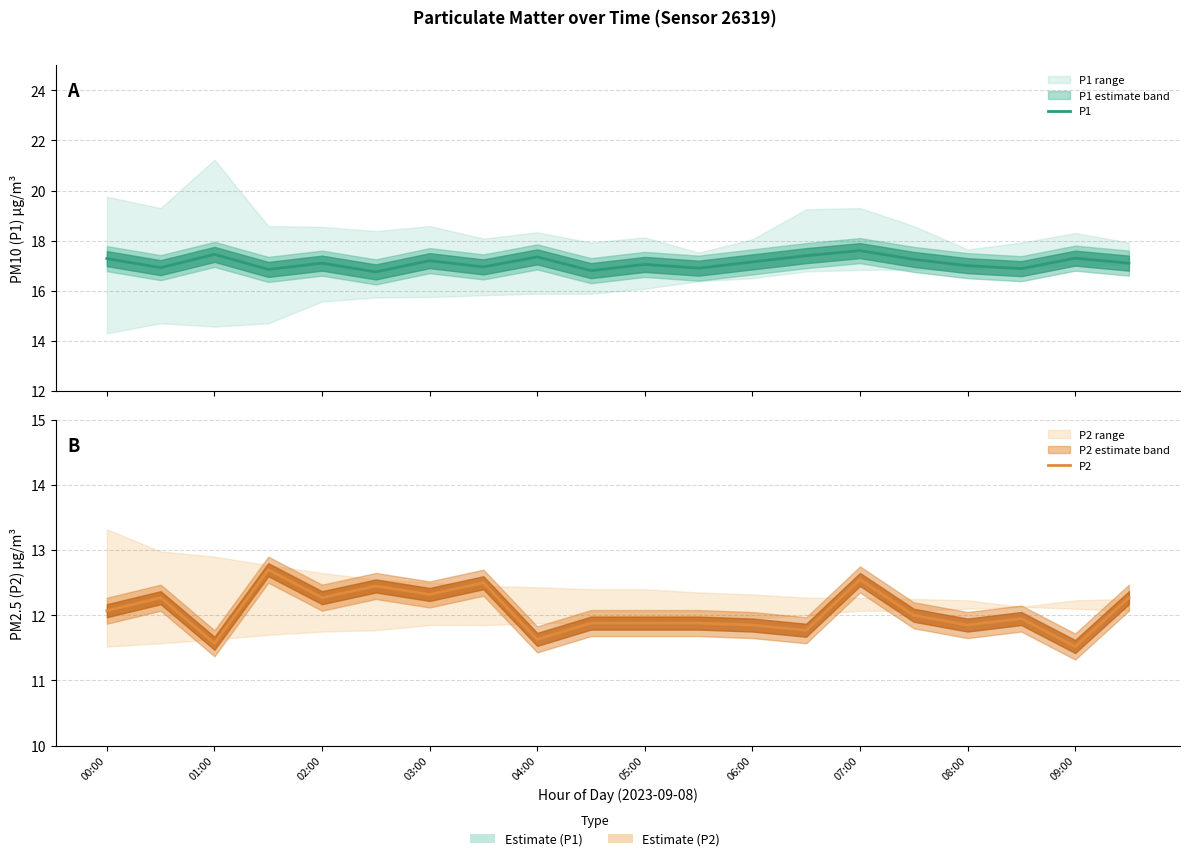

Reading right to left, transcribe all the data shown in this chart.

P1: 17.1	17.3	16.9	17.0	17.2	17.6	17.4	17.1	16.9	17.1	16.8	17.4	16.9	17.2	16.8	17.1	16.9	17.4	16.9	17.3
P2: 12.3	11.5	11.9	11.8	12.0	12.6	11.8	11.8	11.9	11.9	11.9	11.6	12.5	12.3	12.4	12.3	12.7	11.6	12.3	12.1